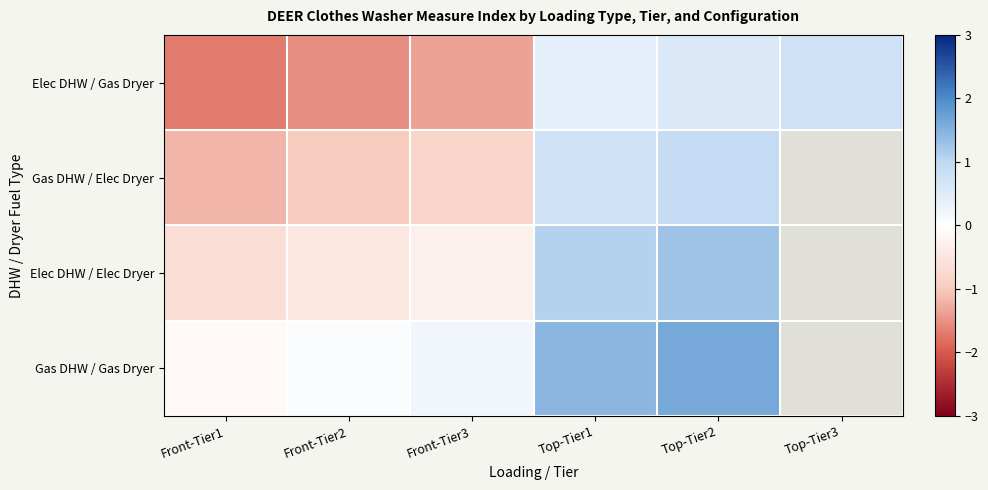

The Gas DHW / Elec Dryer series shows 0.2 at Top-Tier2. True or false?

False